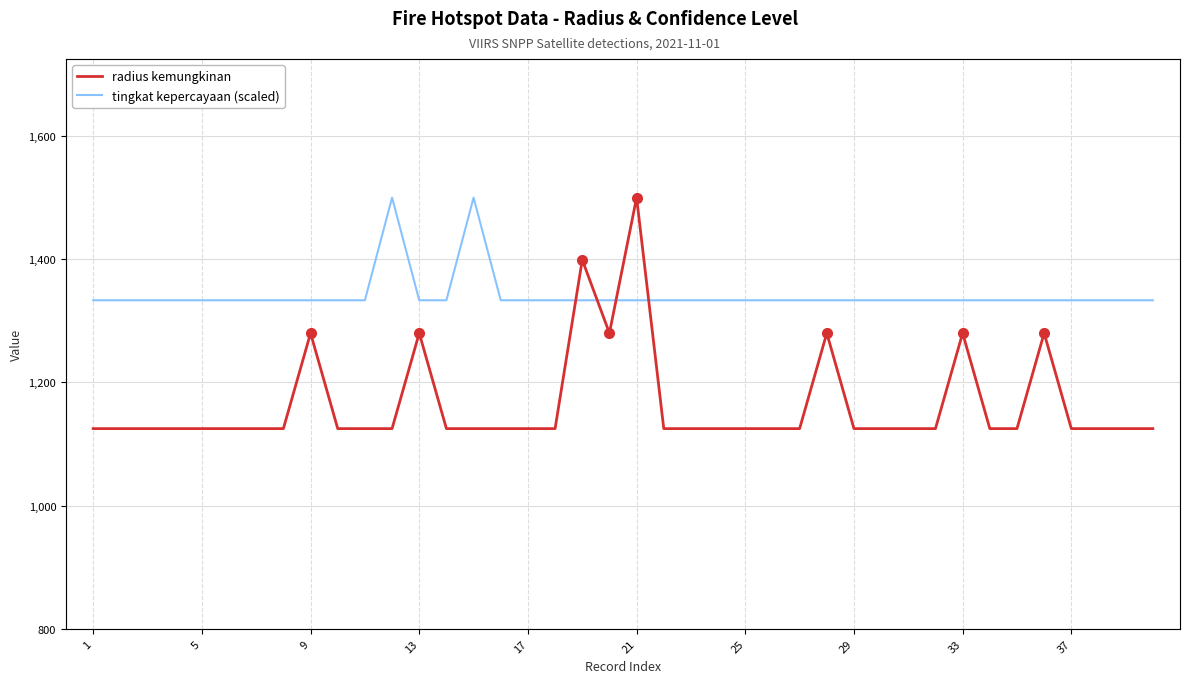

How many interior local valleys does the radius kemungkinan series have?

1